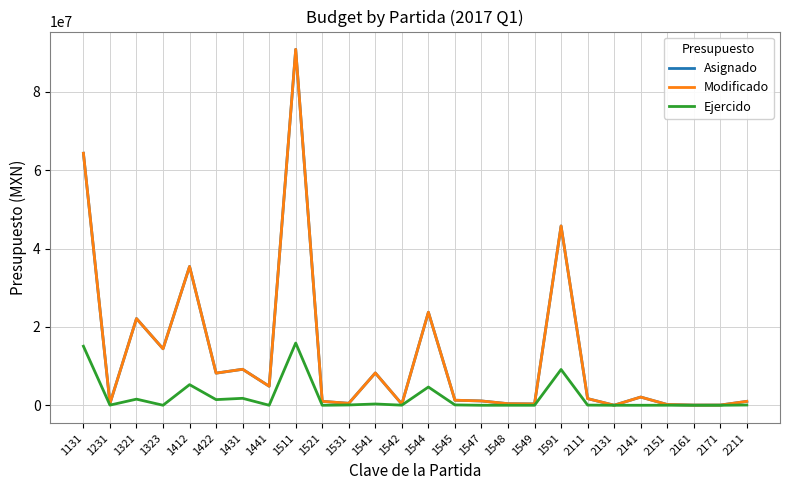

Between 1441 and 2131, which series saw the biggest shift?

Asignado